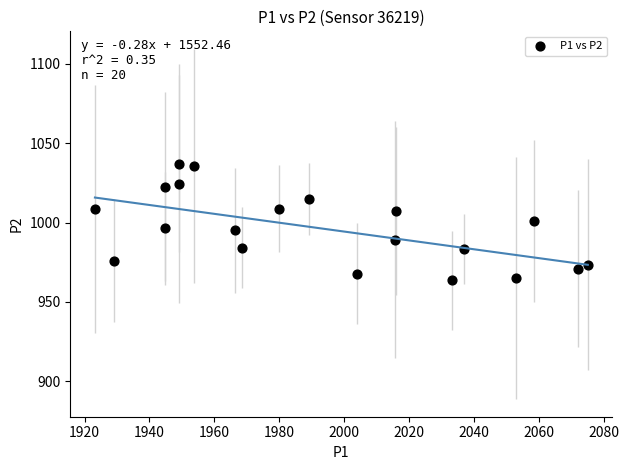

What is the range of X values (max minus min)?

151.9